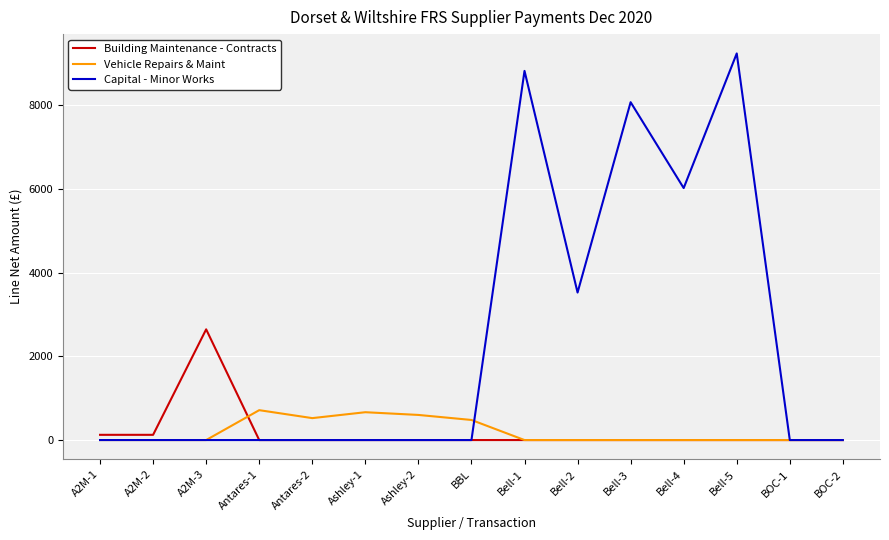

What is the difference between the second highest and minimum values in the Capital - Minor Works series?

8819.2